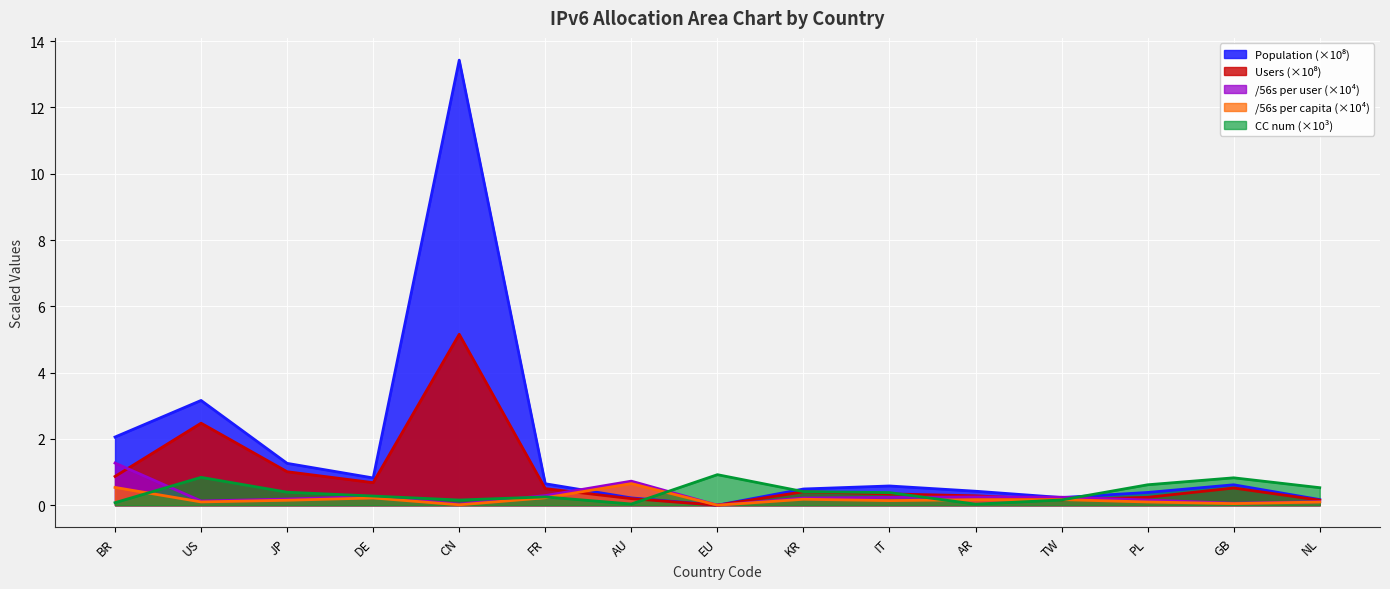

What is the approximate value of /56s per capita at AR?

0.2